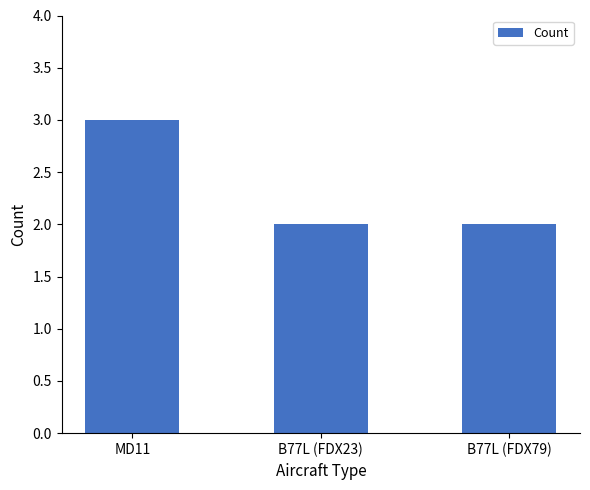

What is the difference between the maximum and minimum values?

1